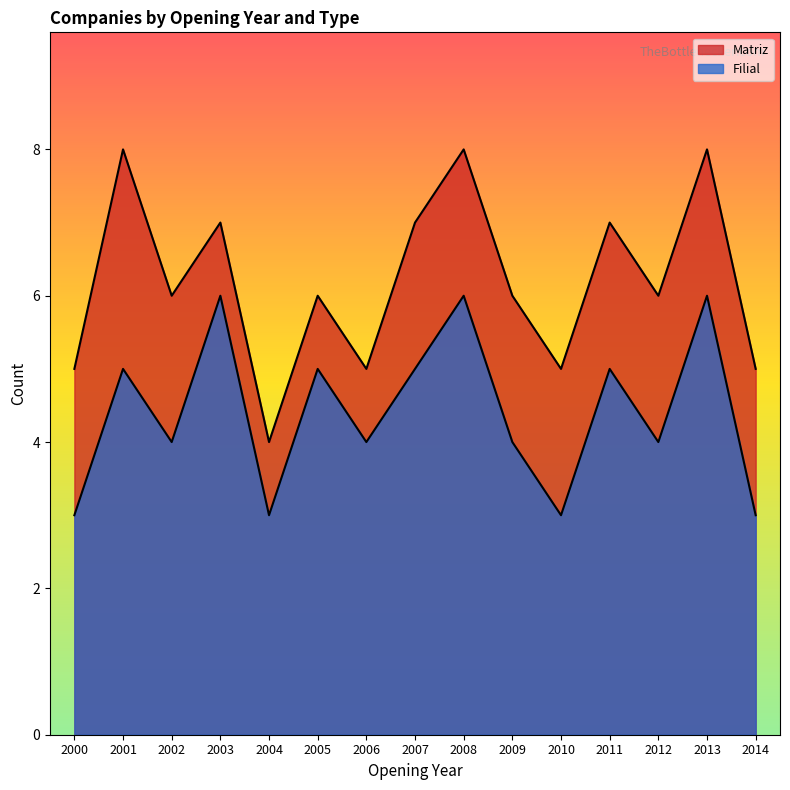

Does the chart have visible grid lines?

No